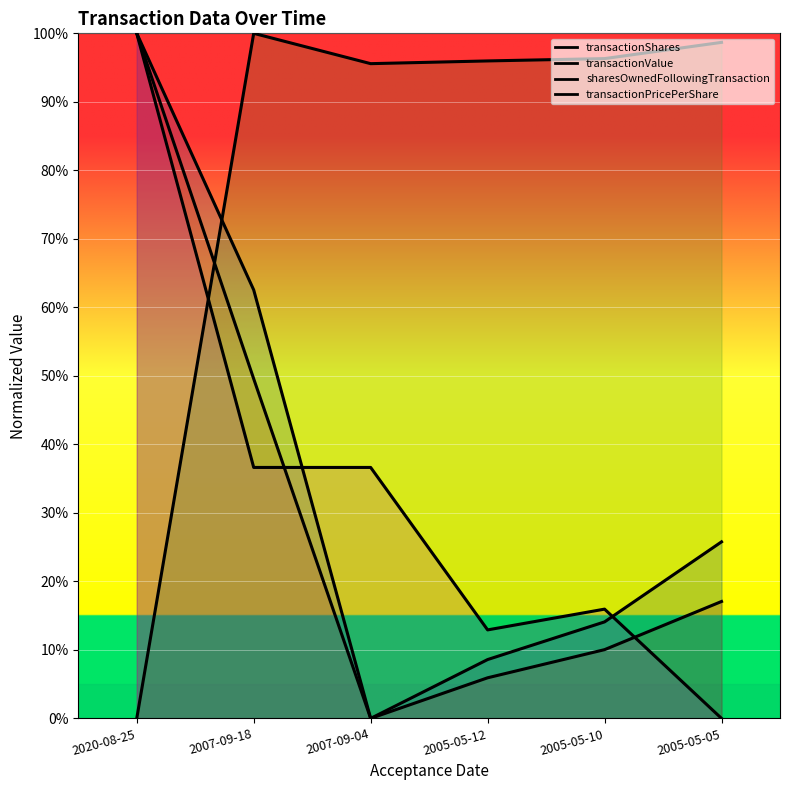

Rank the series by their maximum value, from lowest to highest.

transactionShares, transactionValue, sharesOwnedFollowingTransaction, transactionPricePerShare